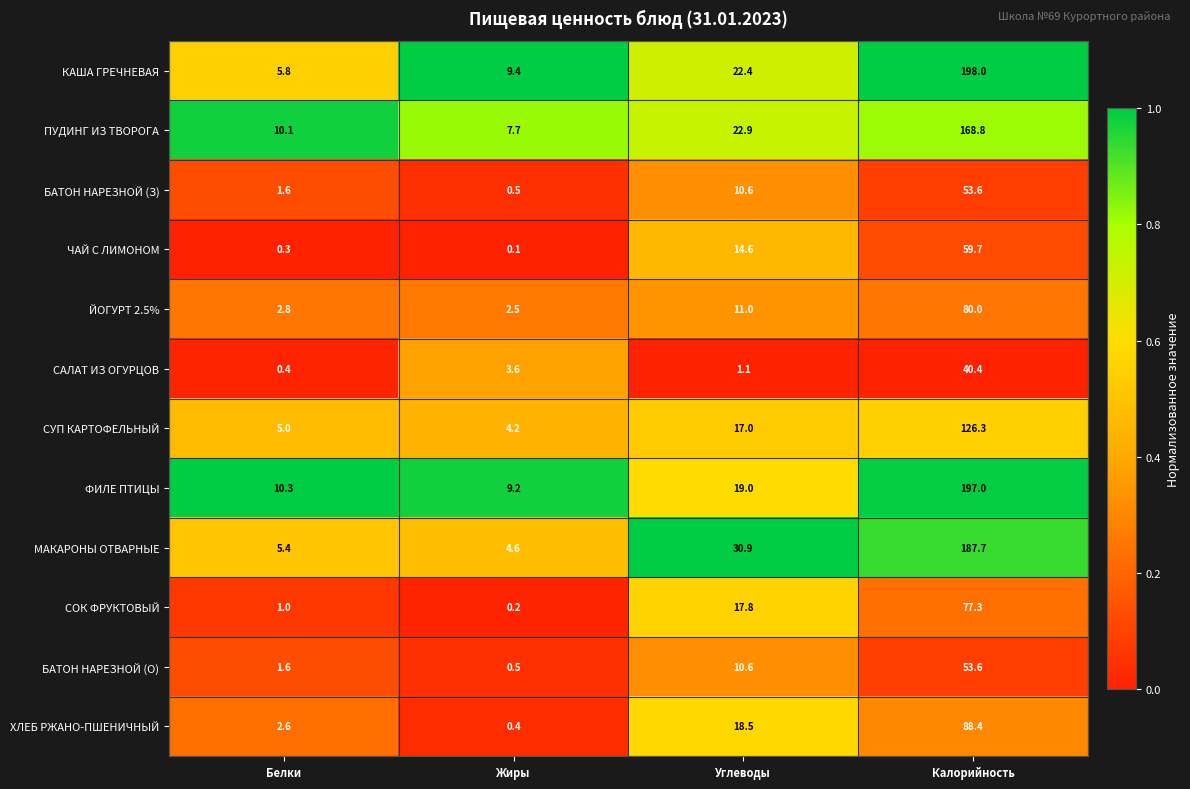

What value does the ПУДИНГ ИЗ ТВОРОГА series have at Калорийность?

168.8